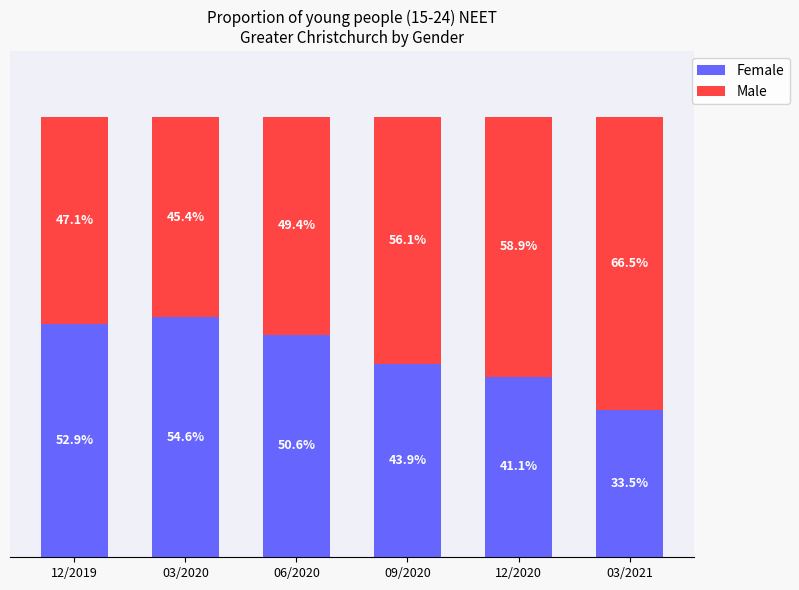

At which label does Female first exceed 50?

12/2019